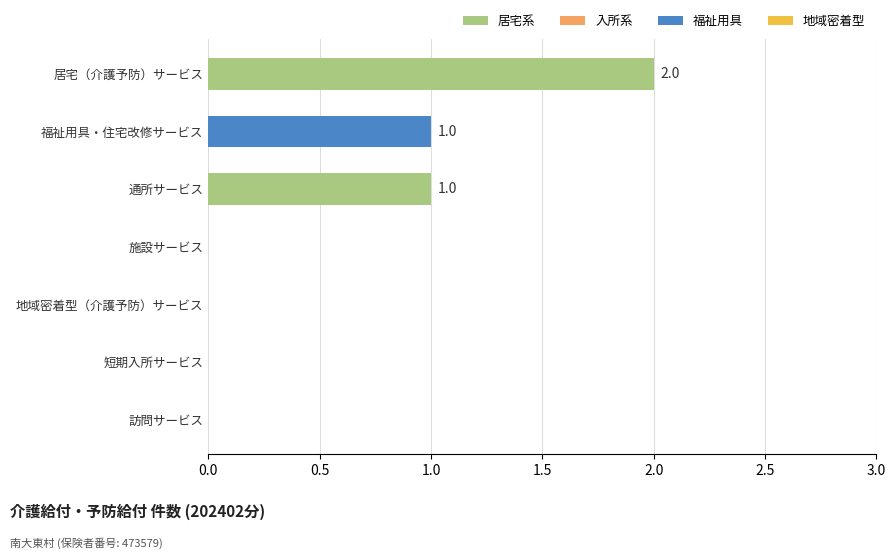

What is the change in value from 施設サービス to 福祉用具・住宅改修サービス?

+1